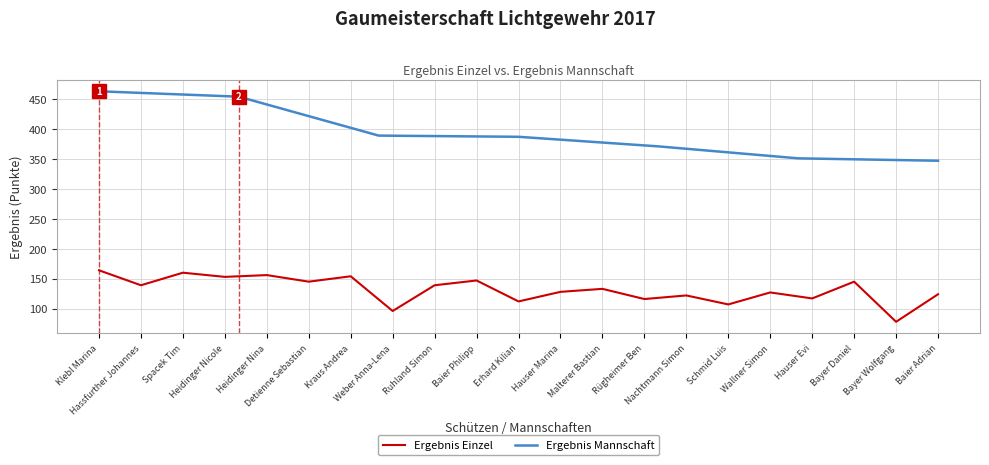

The value at Baier Philipp is 147. True or false?

True